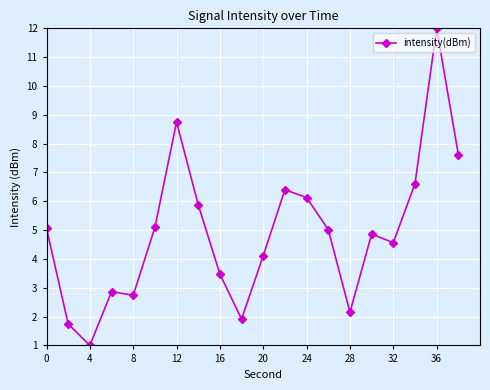

True or false: there are more than 0 points higher than both neighbors.

True